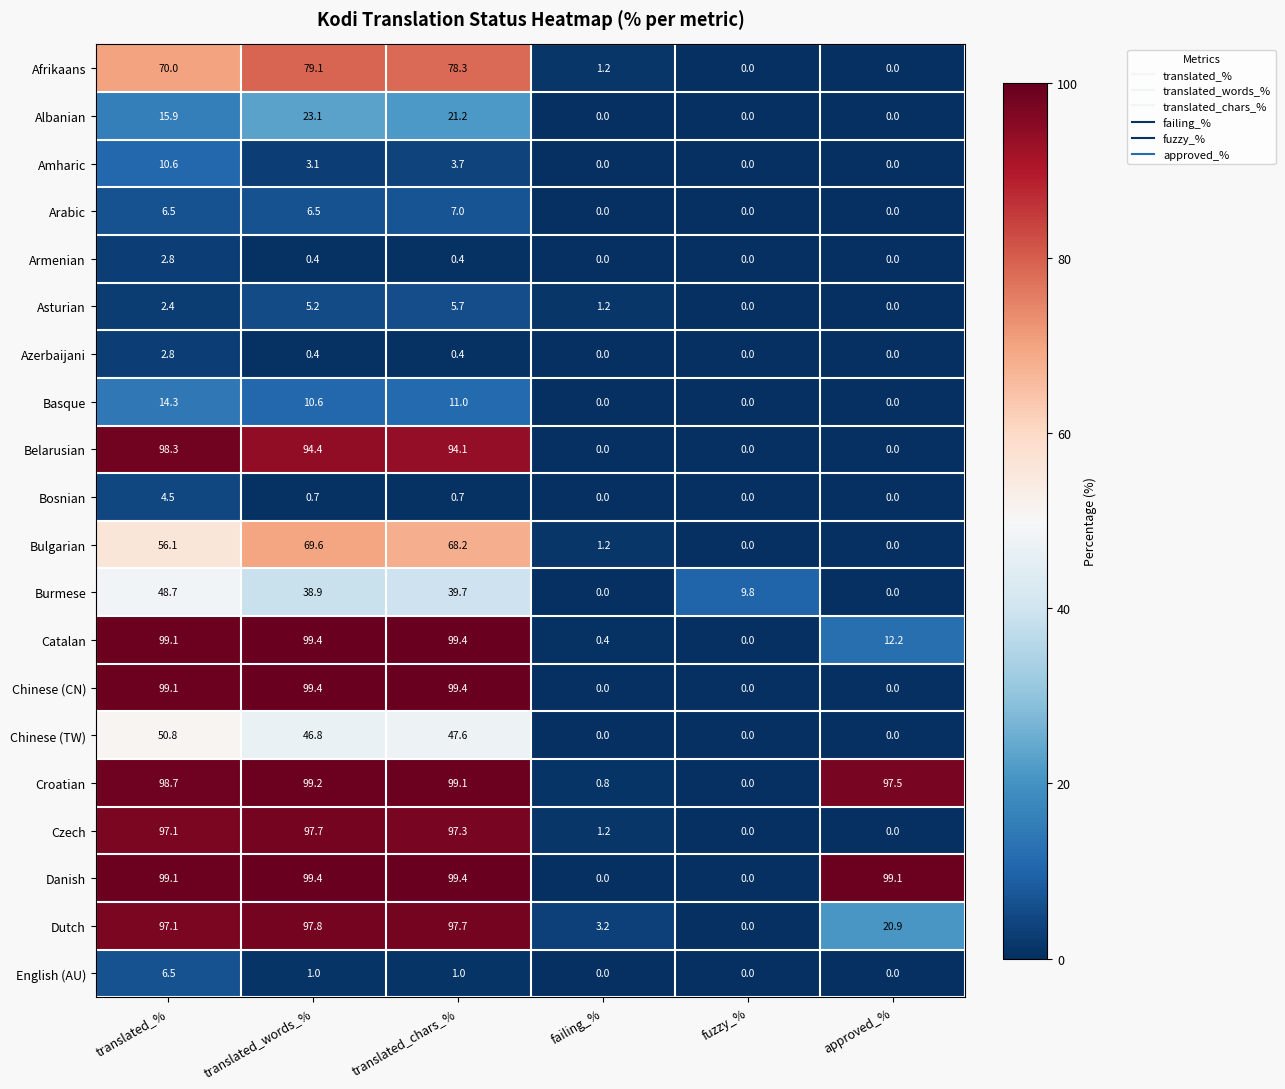

Which series has the largest total across all categories?

Danish